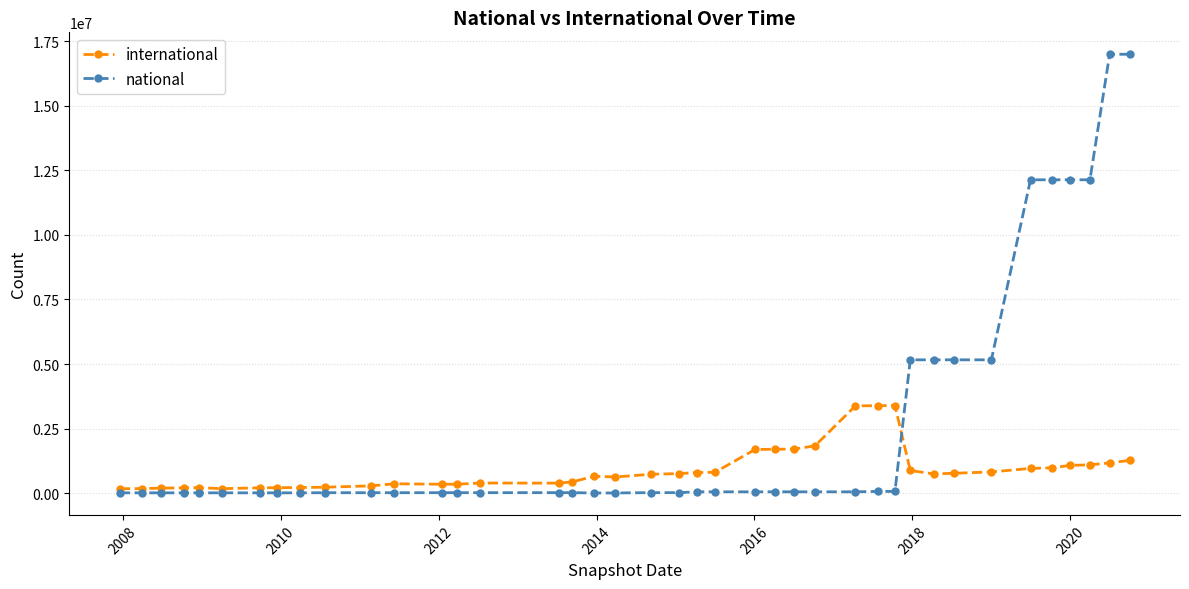

What is the maximum value for international?

3391984